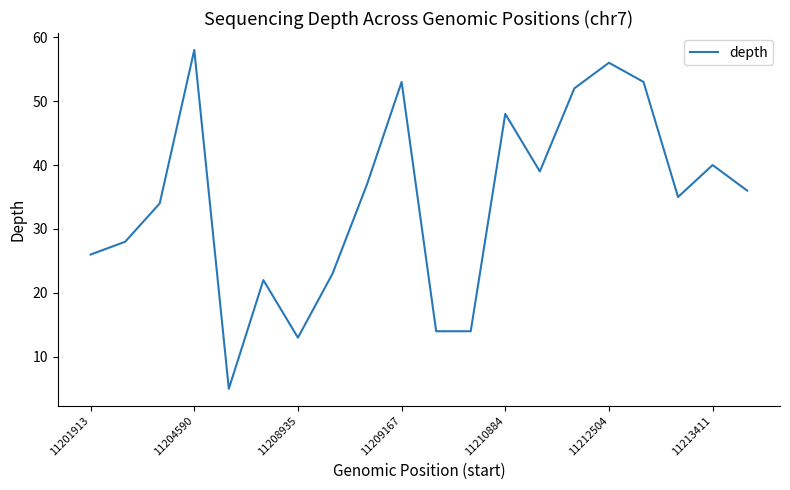

What is the greatest value displayed?

58